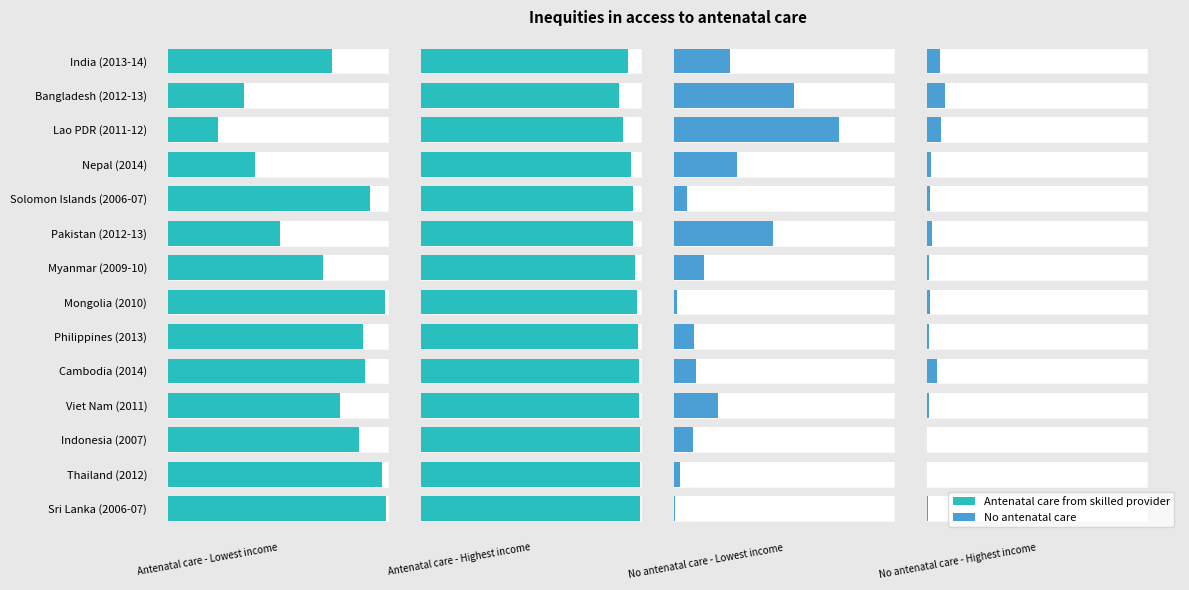

True or false: Solomon Islands (2006-07) has a value of 92.1 at 0.

True